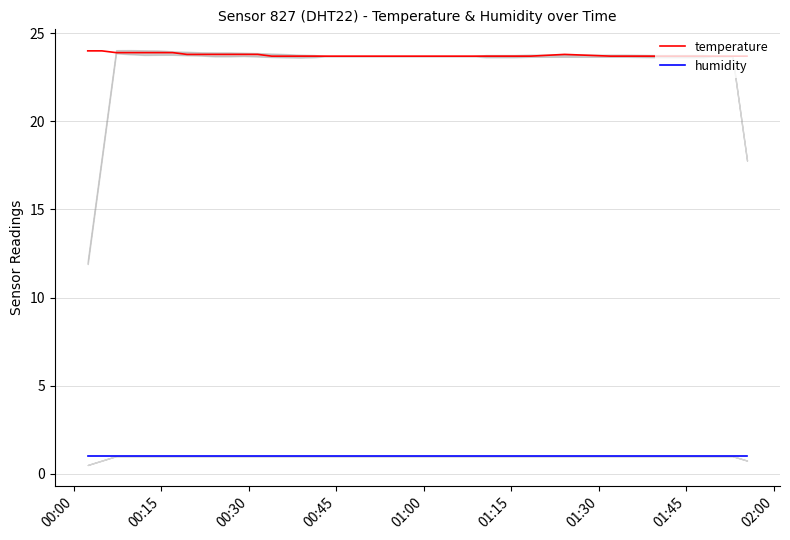

What is the highest value of the humidity series?

1.0